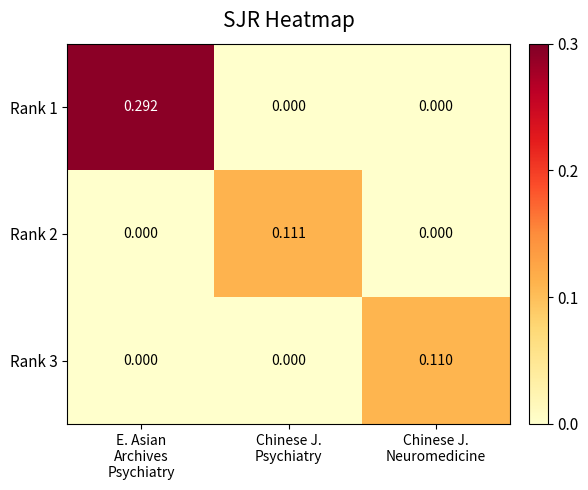

How many distinct data groups are displayed?

3